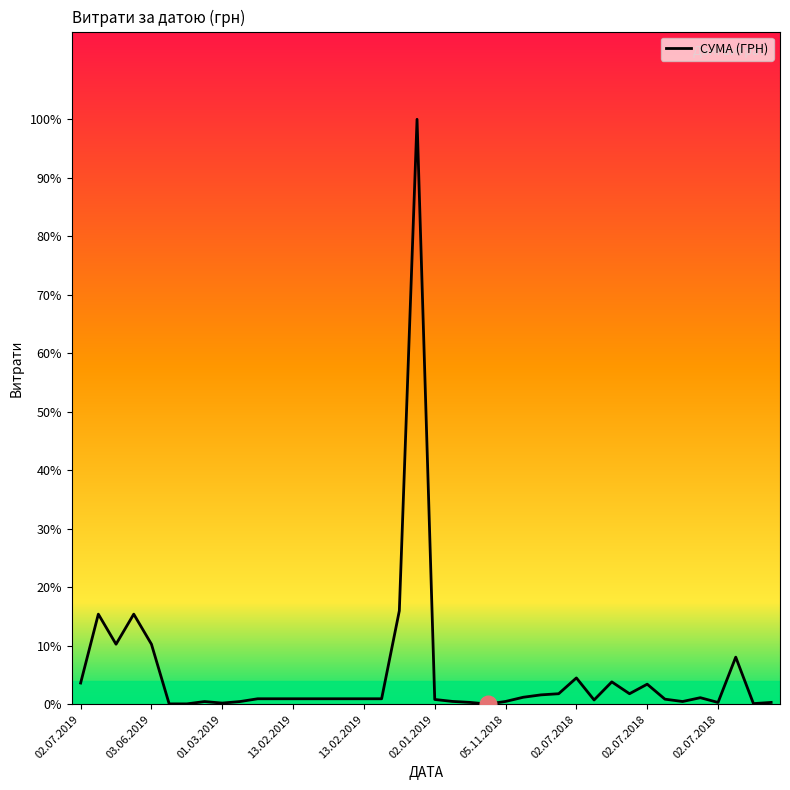

What is the label of the 25th point from the right?

13.02.2019